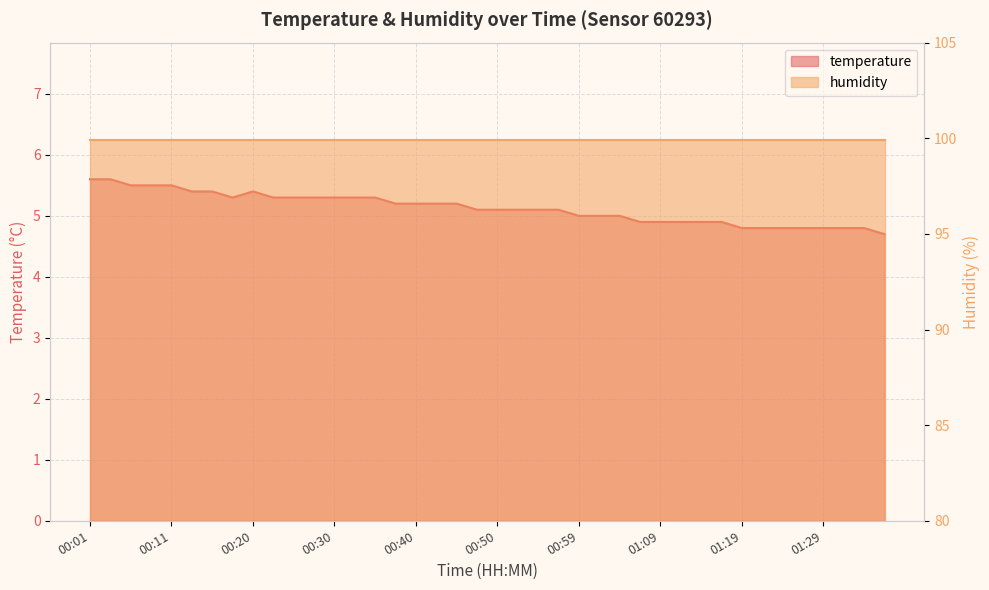

What is the change in value from 00:01 to 01:17?

-0.7